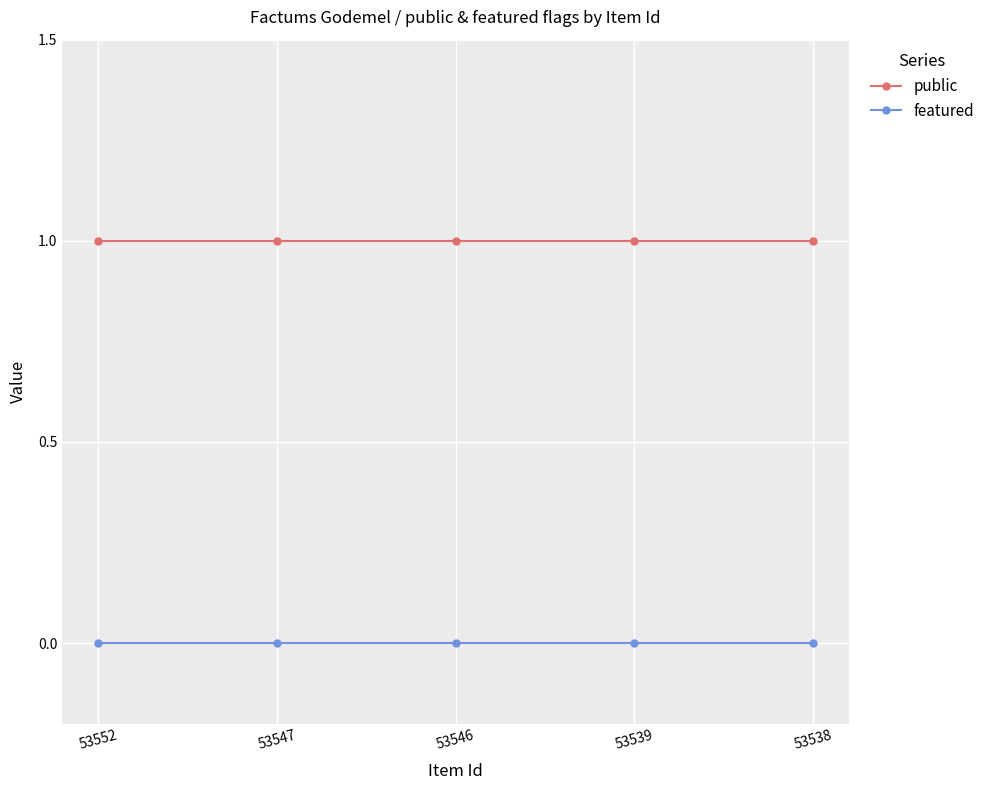

True or false: public and featured intersect in this chart.

False